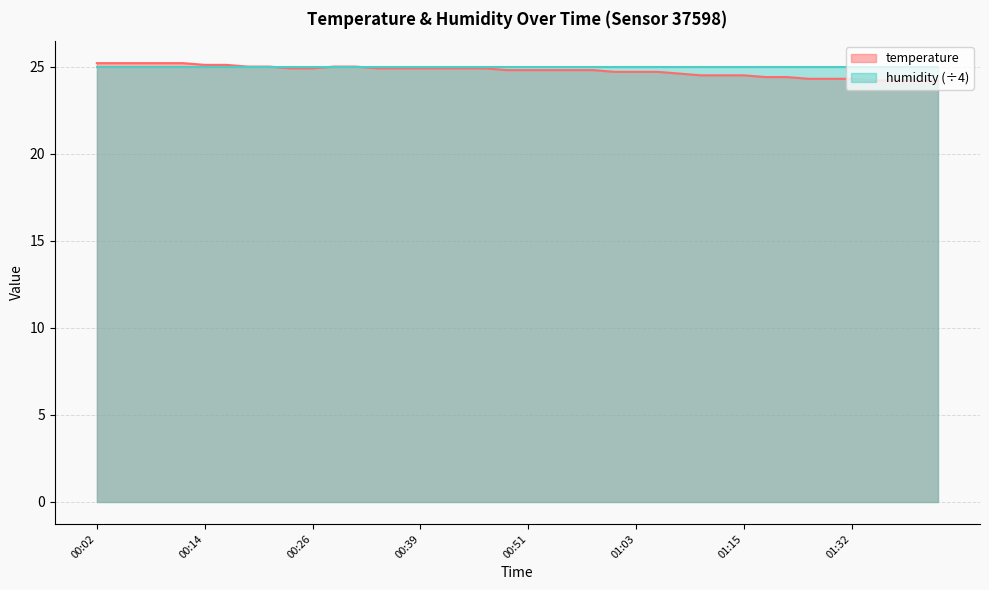

List the labels in order of value, largest first.

00:02, 00:04, 00:07, 00:09, 00:12, 00:14, 00:17, 00:19, 00:21, 00:29, 00:31, 00:24, 00:26, 00:34, 00:36, 00:39, 00:41, 00:44, 00:46, 00:48, 00:51, 00:53, 00:56, 00:58, 01:01, 01:03, 01:06, 01:08, 01:11, 01:13, 01:15, 01:18, 01:21, 01:24, 01:29, 01:32, 01:35, 01:37, 01:40, 01:43